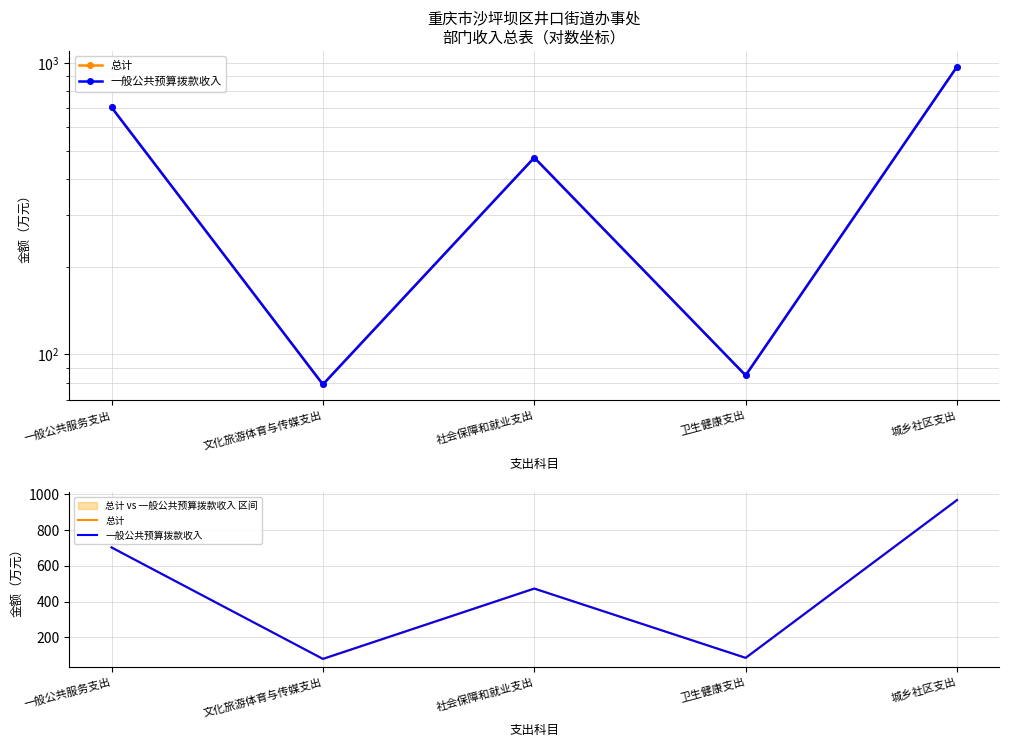

Count the number of categories in the chart.

5